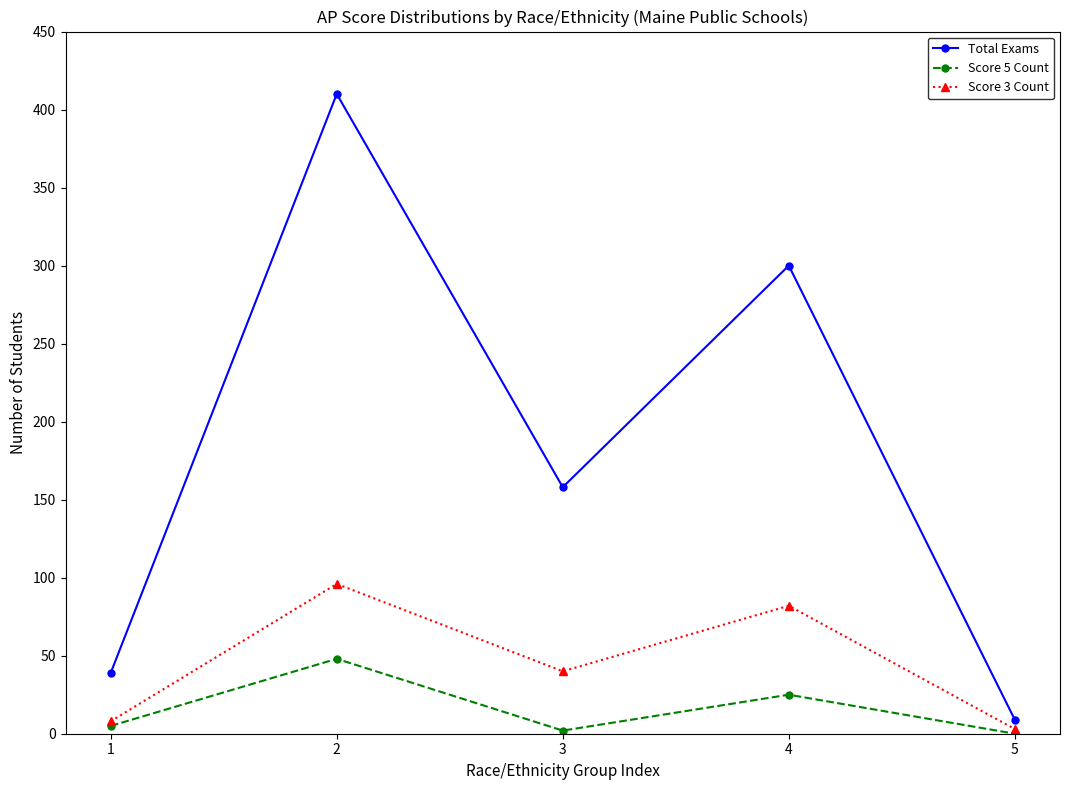

The value of Score 3 Count at 1 is 8. True or false?

True